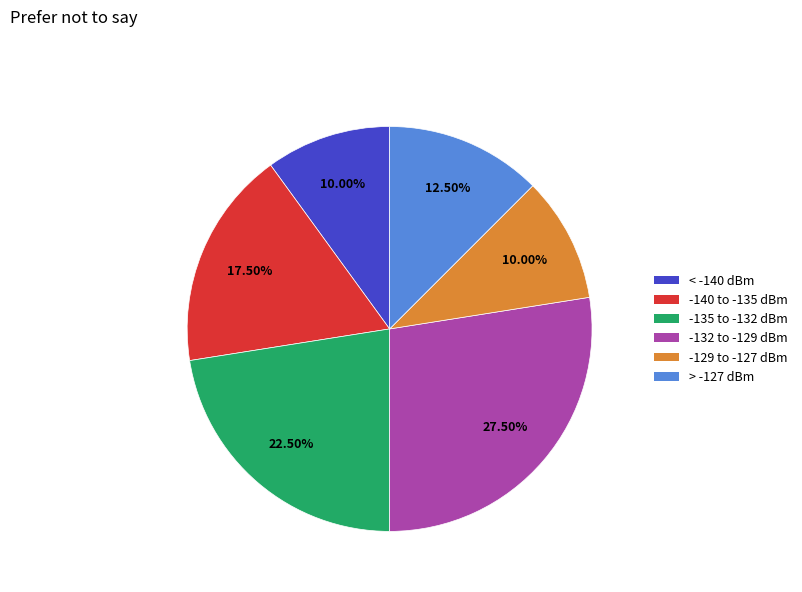

Does any single category account for the majority?

No